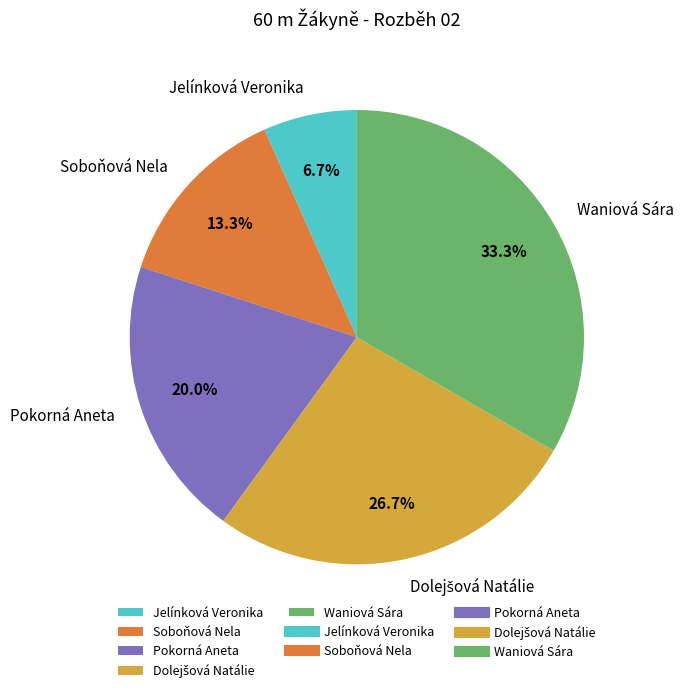

What percentage is the Soboňová Nela slice, to the nearest percent?

13%